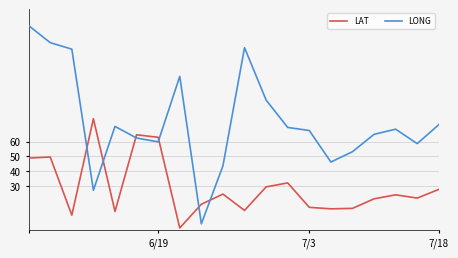

Which series has the largest total across all categories?

LONG